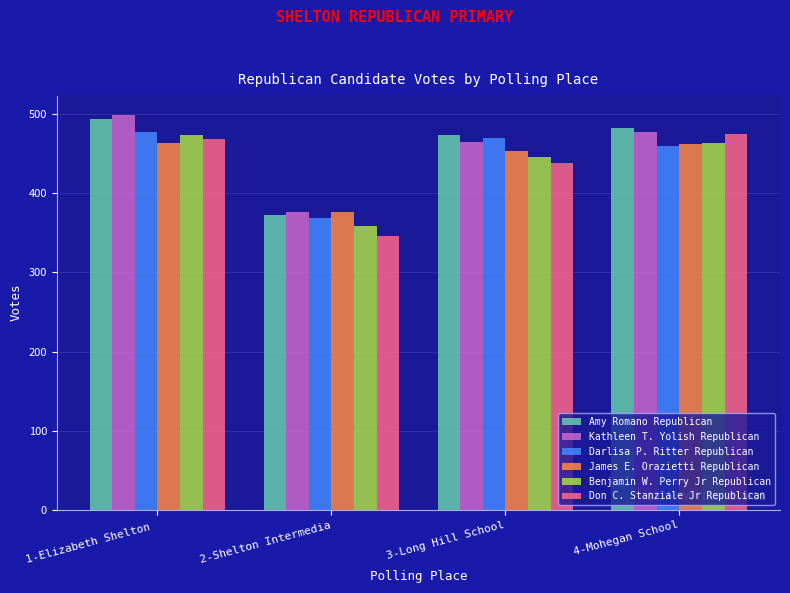

Which label corresponds to the smallest value in the chart?

2-Shelton Intermedia